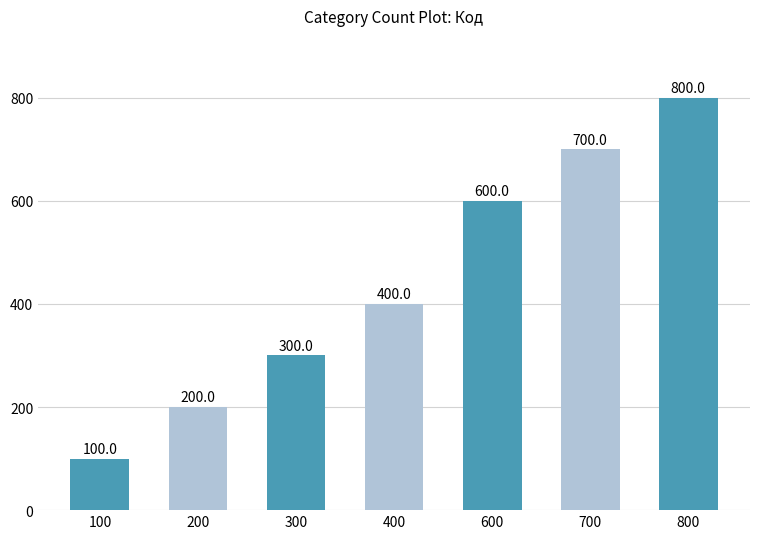

What is the greatest value displayed?

800